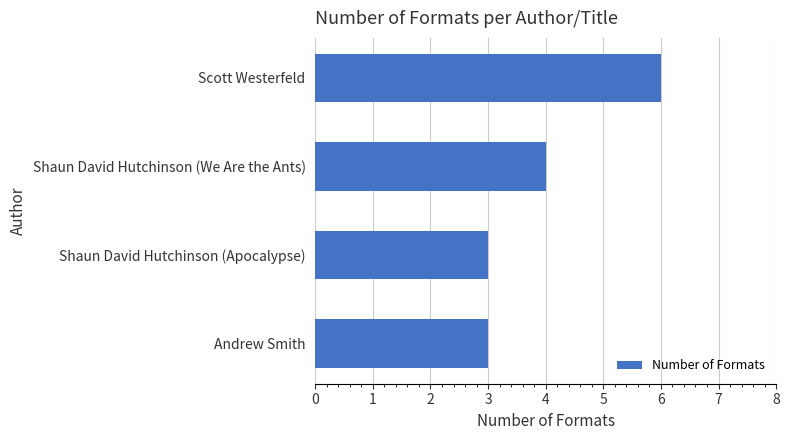

How many bars are there in total?

4